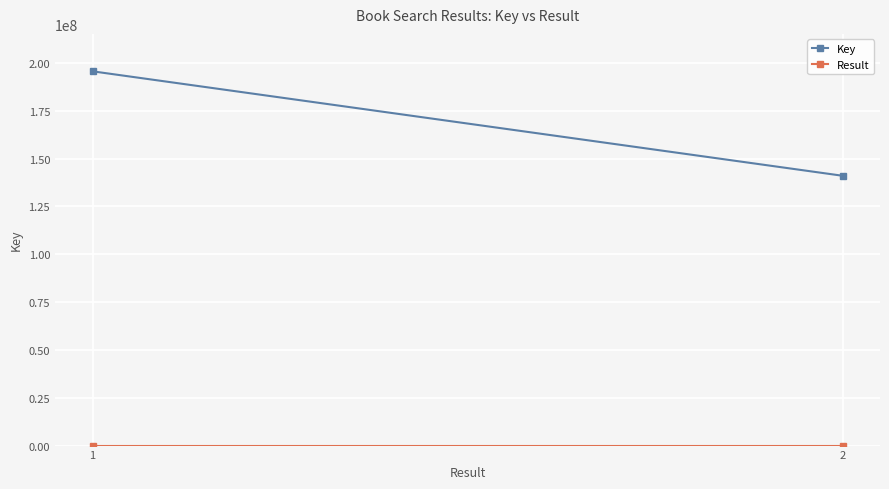

Rank the series by their maximum value, from highest to lowest.

Key, Result